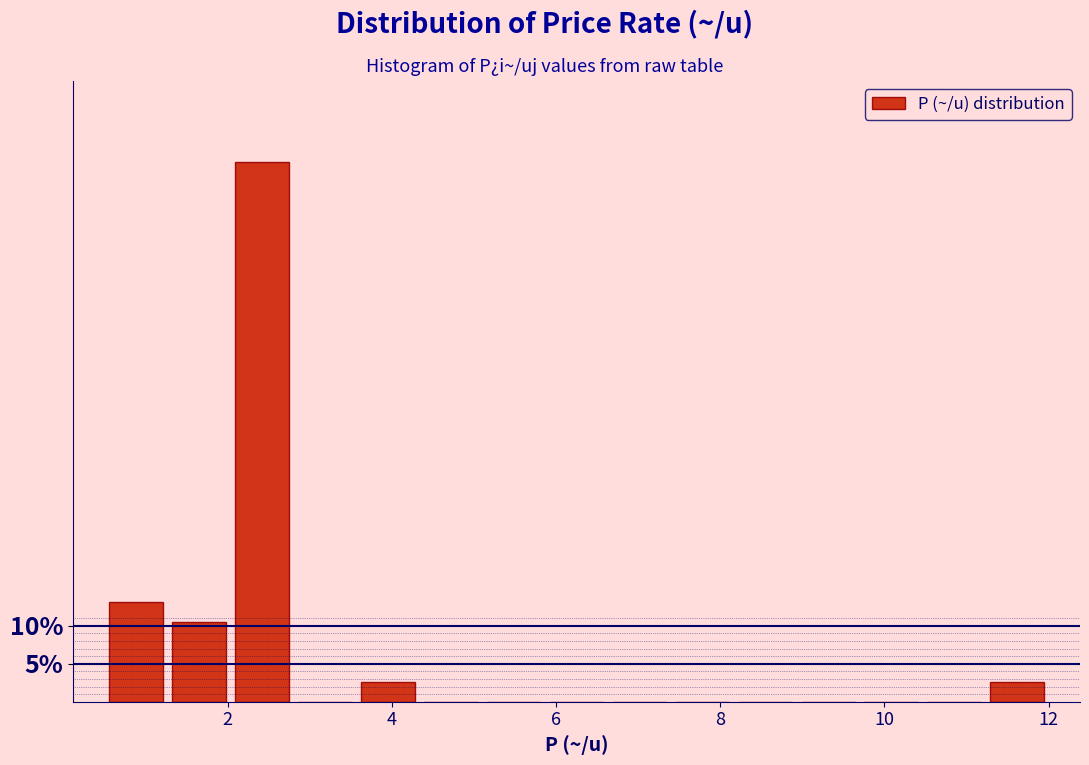

Read against the x-axis, roughly where is the centre of the tallest bar?

2.4